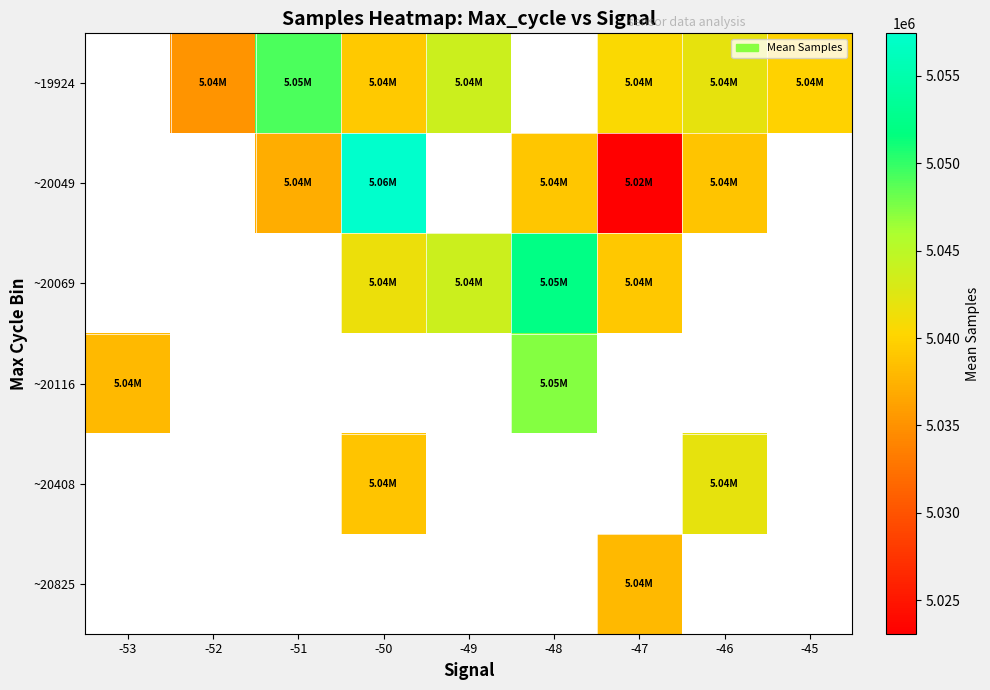

What is the difference between the highest and lowest values at -46?

3055.0